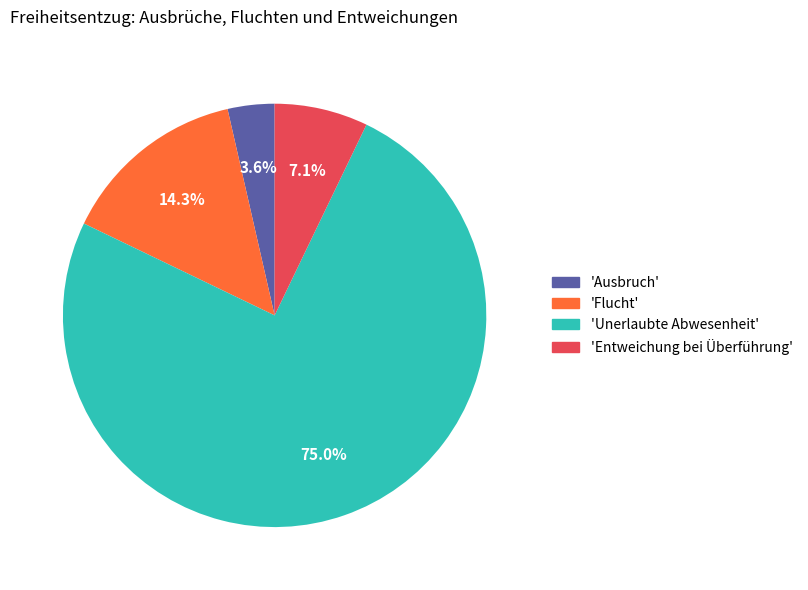

Is there a majority slice in this chart?

Yes